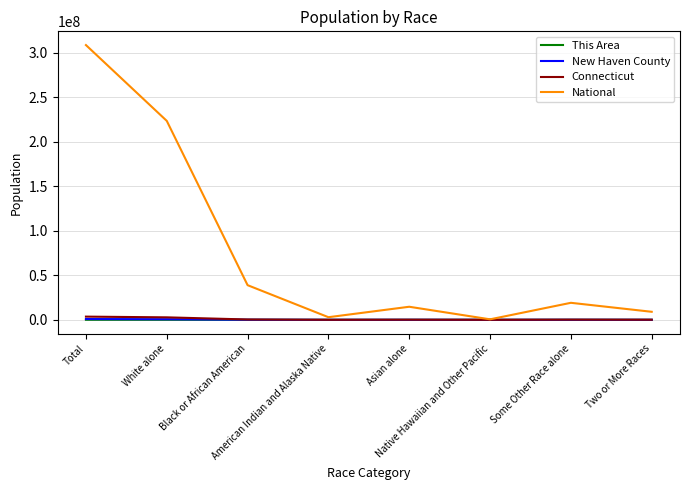

At which category does the chart reach its peak across all series?

Total